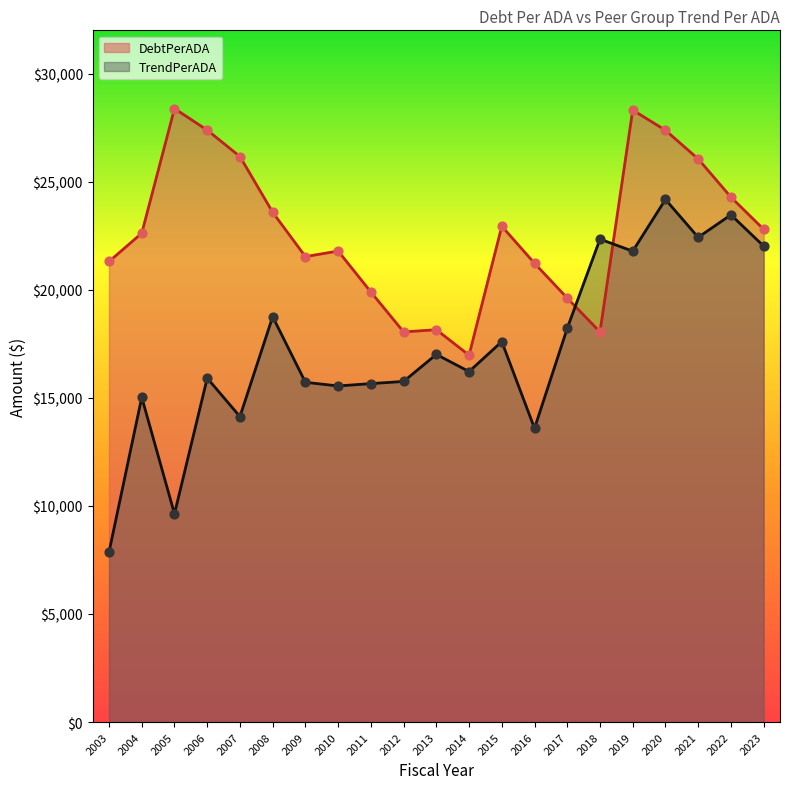

Is the value of TrendPerADA at 2013 greater than the value of DebtPerADA at 2004?

No